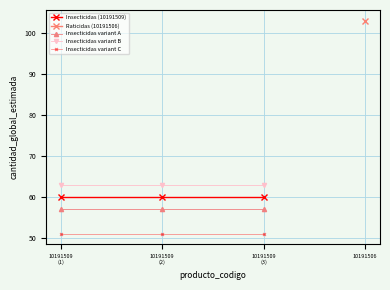

Where is Insecticidas variant C nearest to the value 51?

10191509
(1)